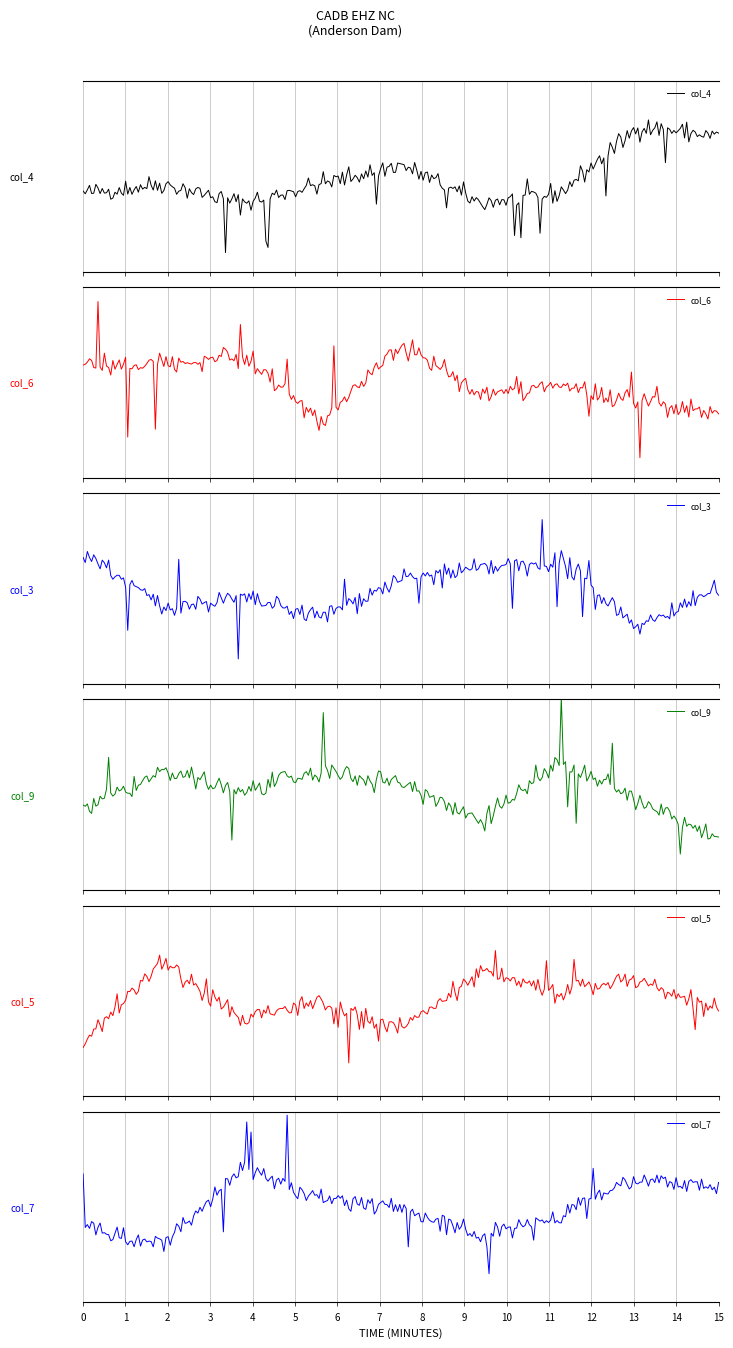

What is the difference between the col_5 values at 2 and 7?

1